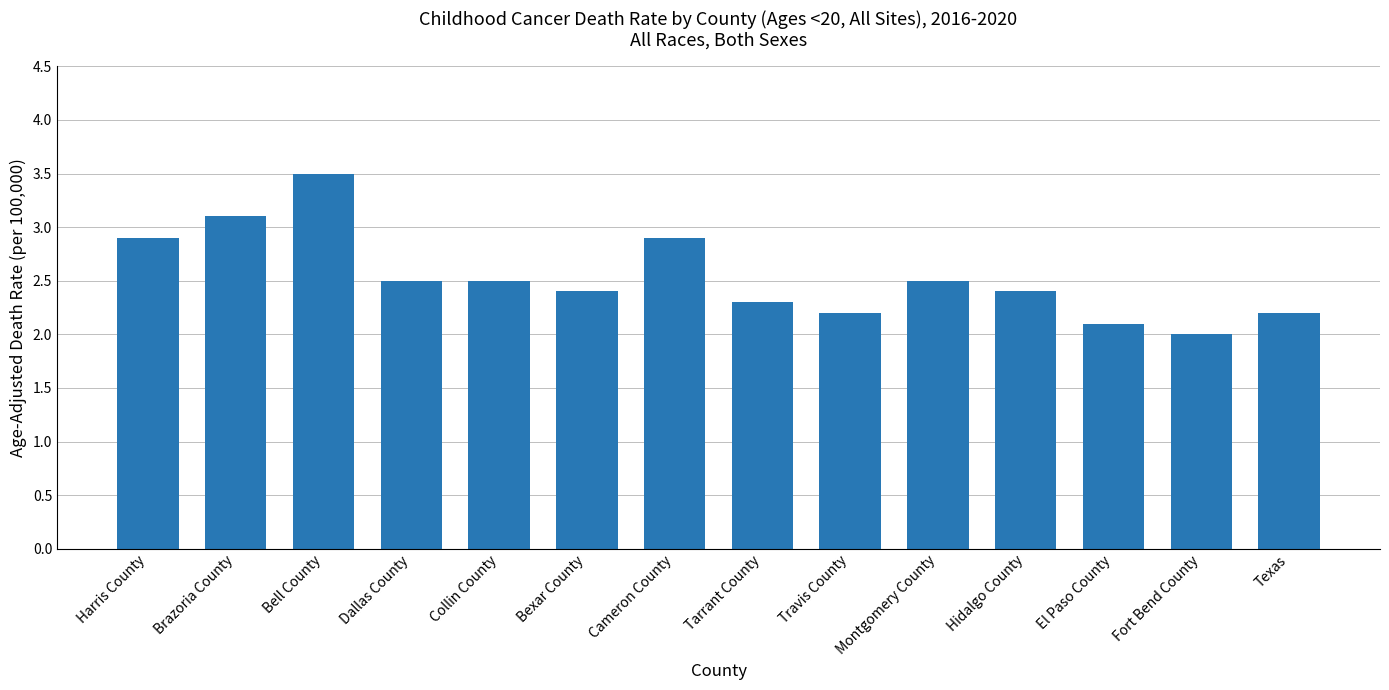

What is the difference between the second highest and minimum values?

1.1